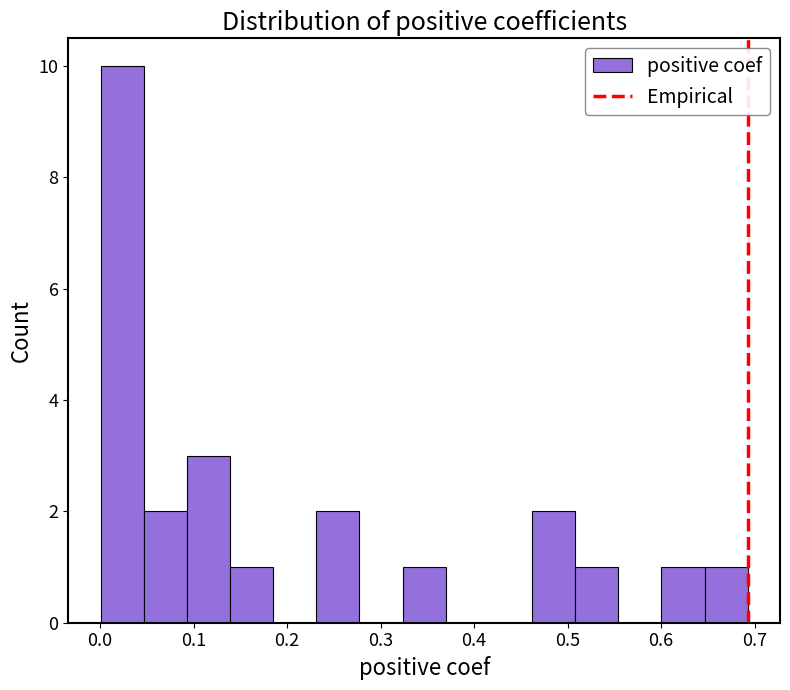

What is the height of the bar covering 0.60 to 0.65 on the x-axis? Neither the bar edges nor the heights are printed on the chart, so give them approximately, as read against the axes.

1